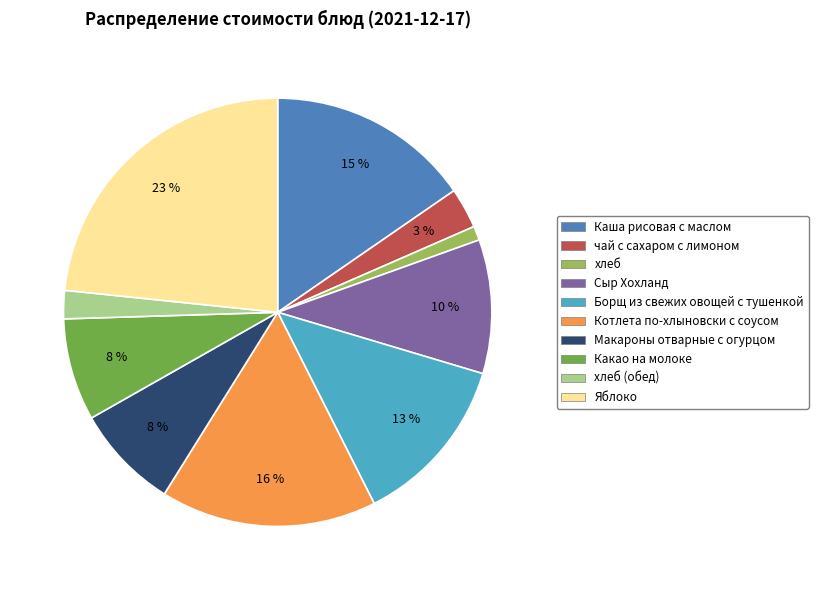

How many slices are in this pie chart?

10